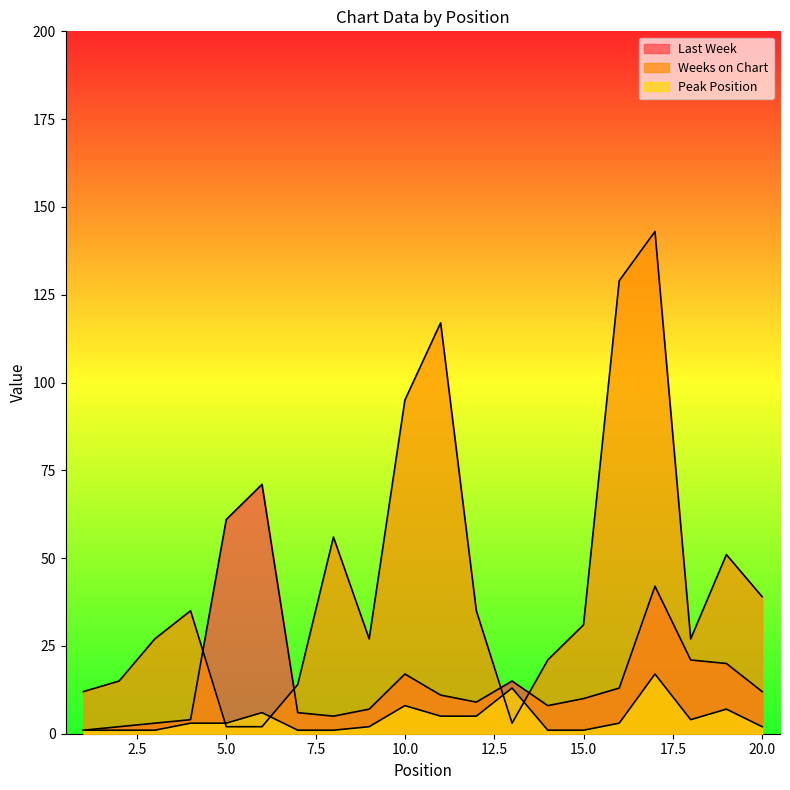

Which series has the largest range (max minus min)?

Weeks on Chart